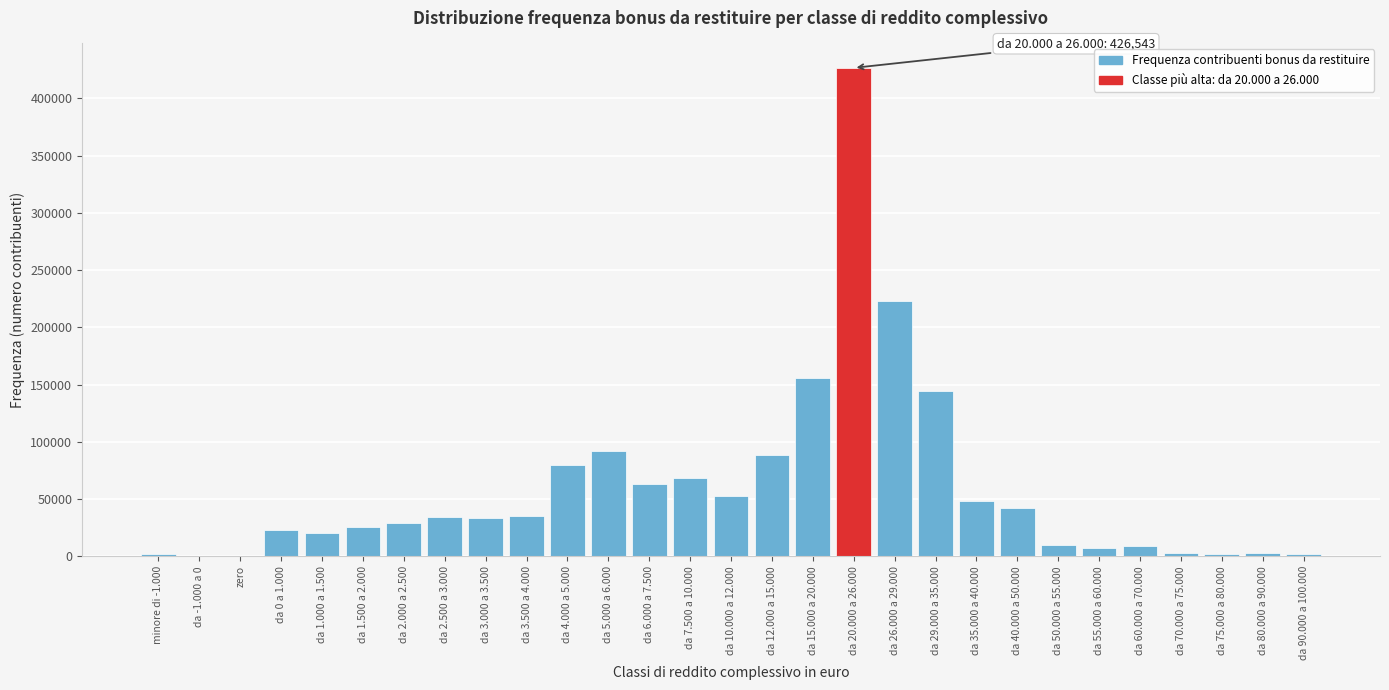

Is it true that the value at da 1.000 a 1.500 is 20567?

True